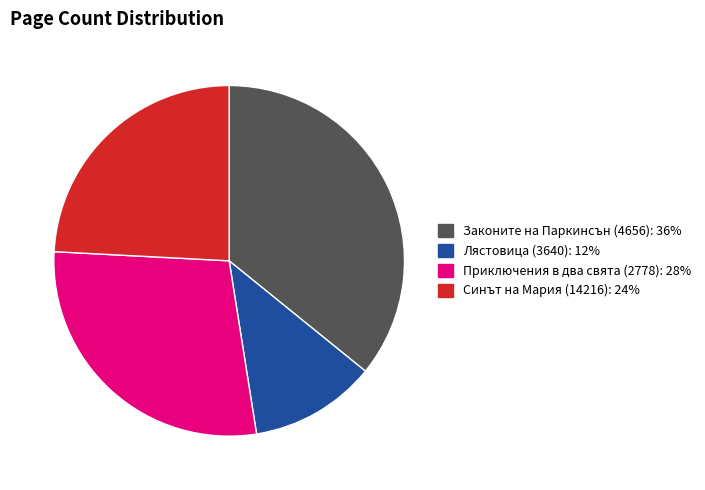

Which slice is the smallest?

Лястовица (3640)